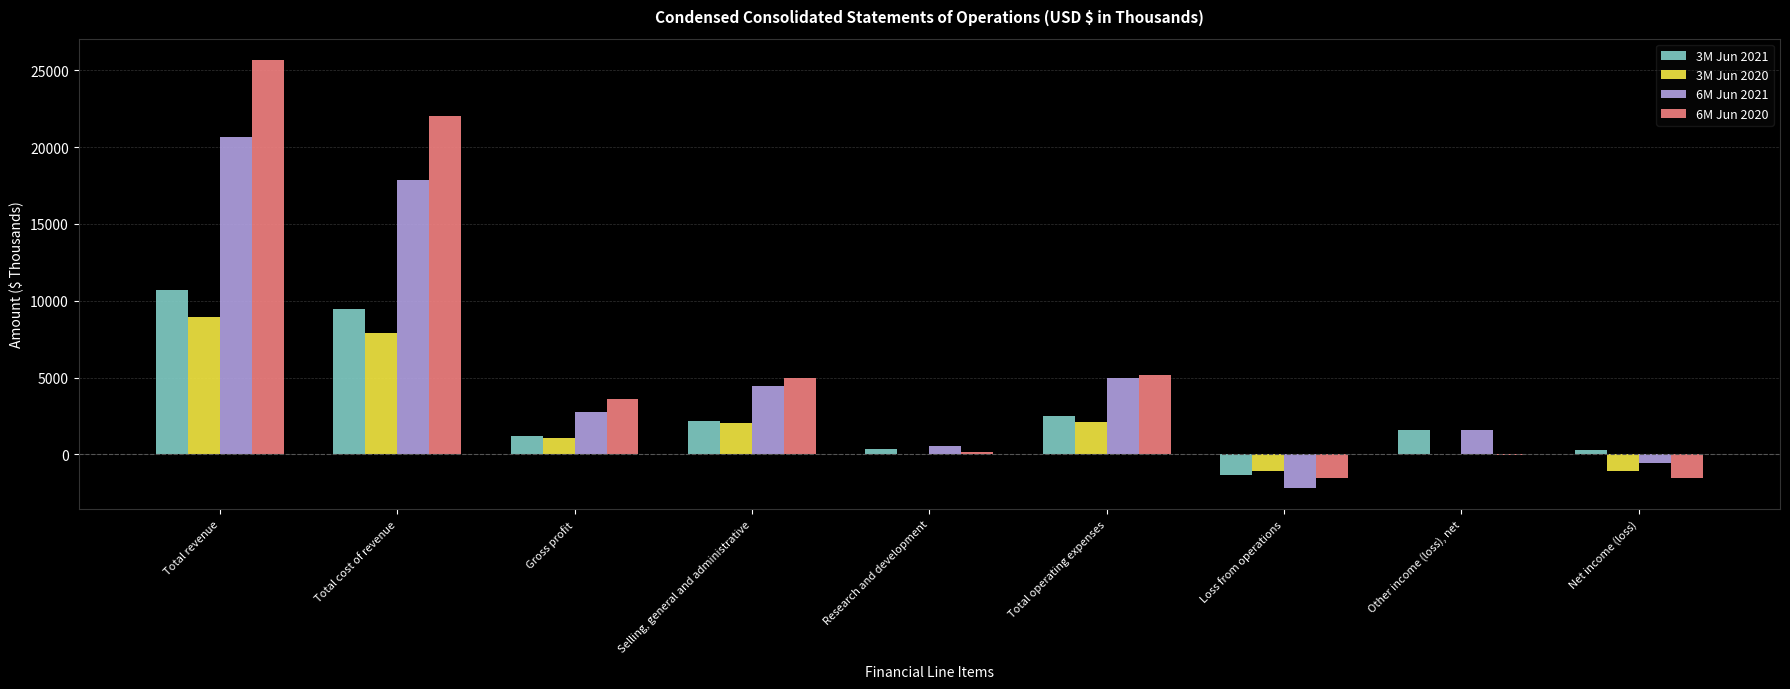

Which series changed the most between Research and development and Total operating expenses?

6M Jun 2020